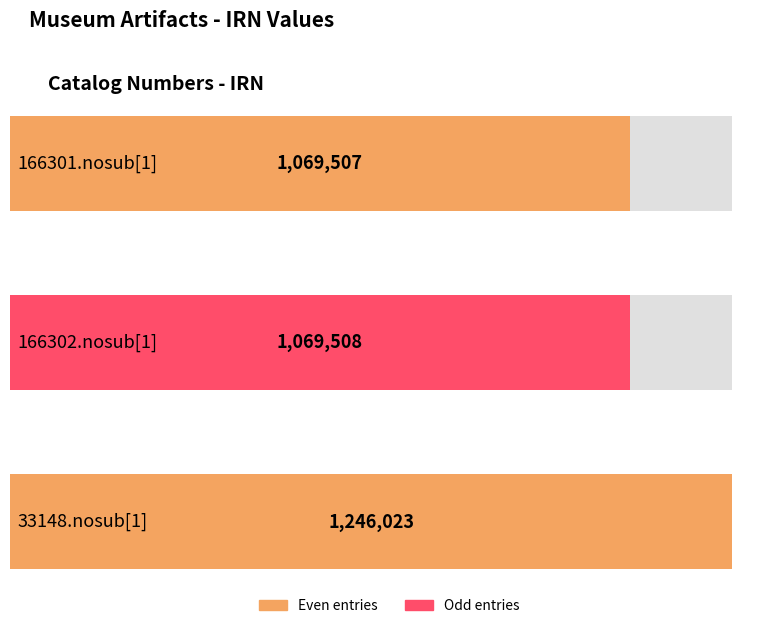

Rank the categories by value from highest to lowest.

33148.nosub[1], 166302.nosub[1], 166301.nosub[1]